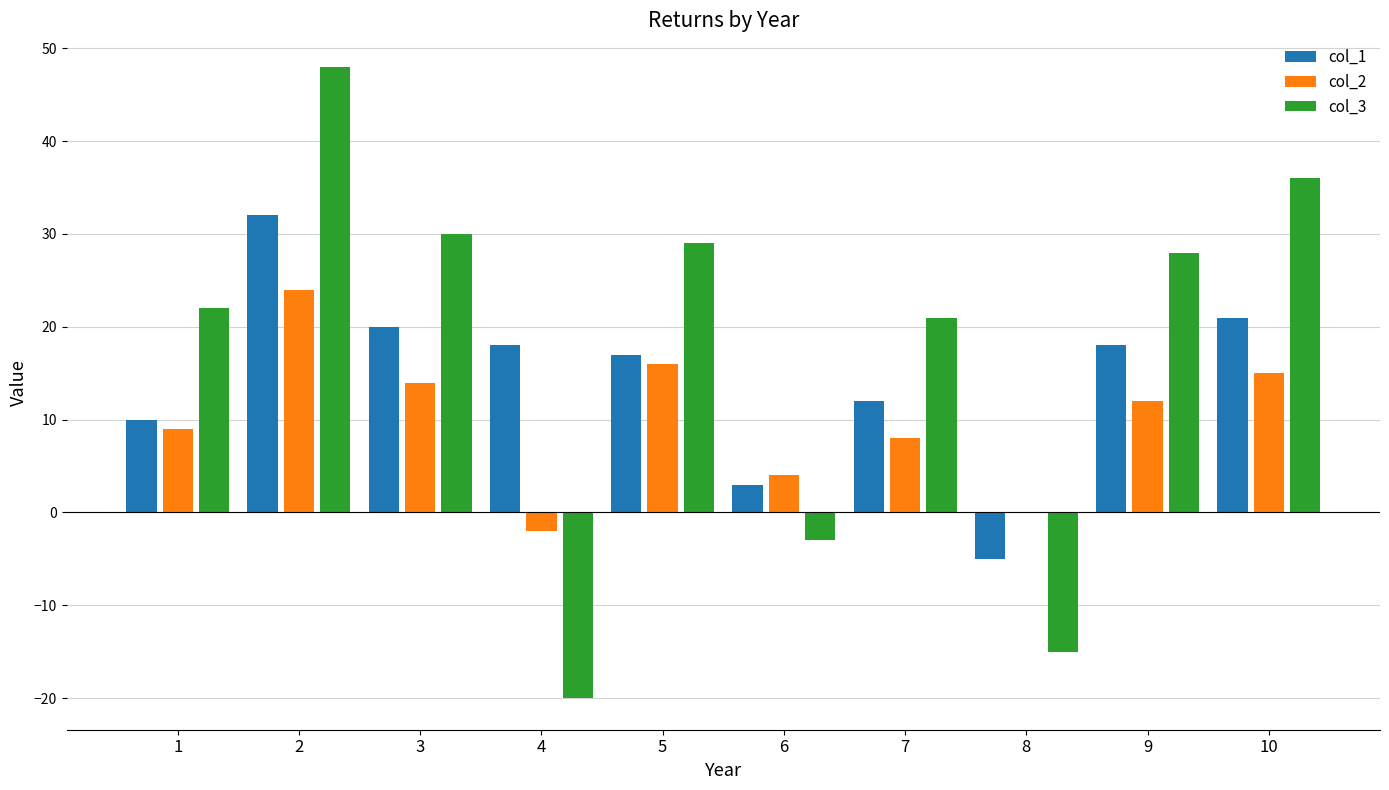

How many groups of bars are there?

10